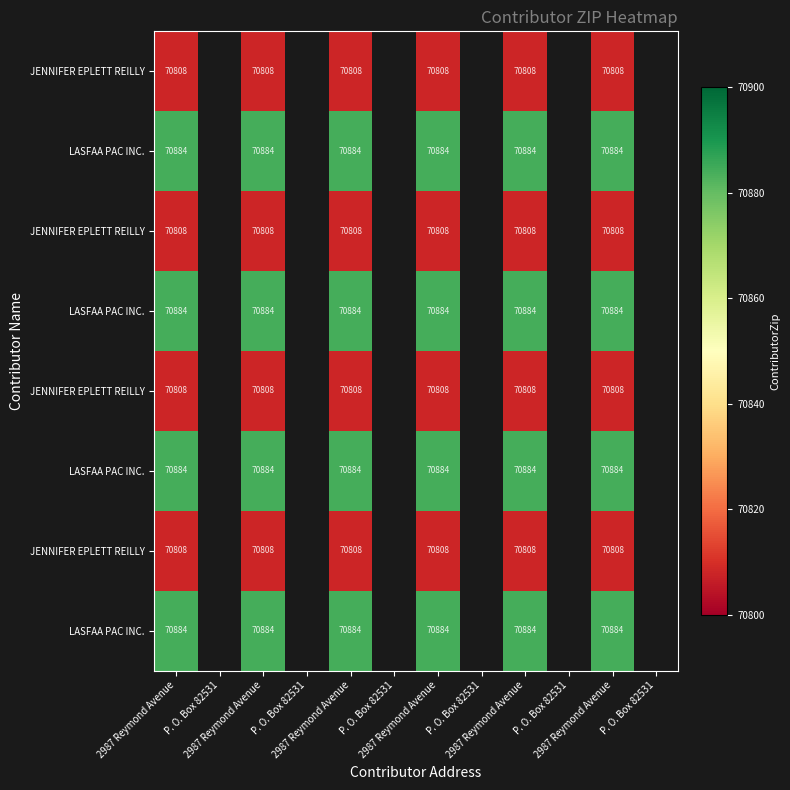

Which has a higher value, P. O. Box 82531 or P. O. Box 82531?

P. O. Box 82531